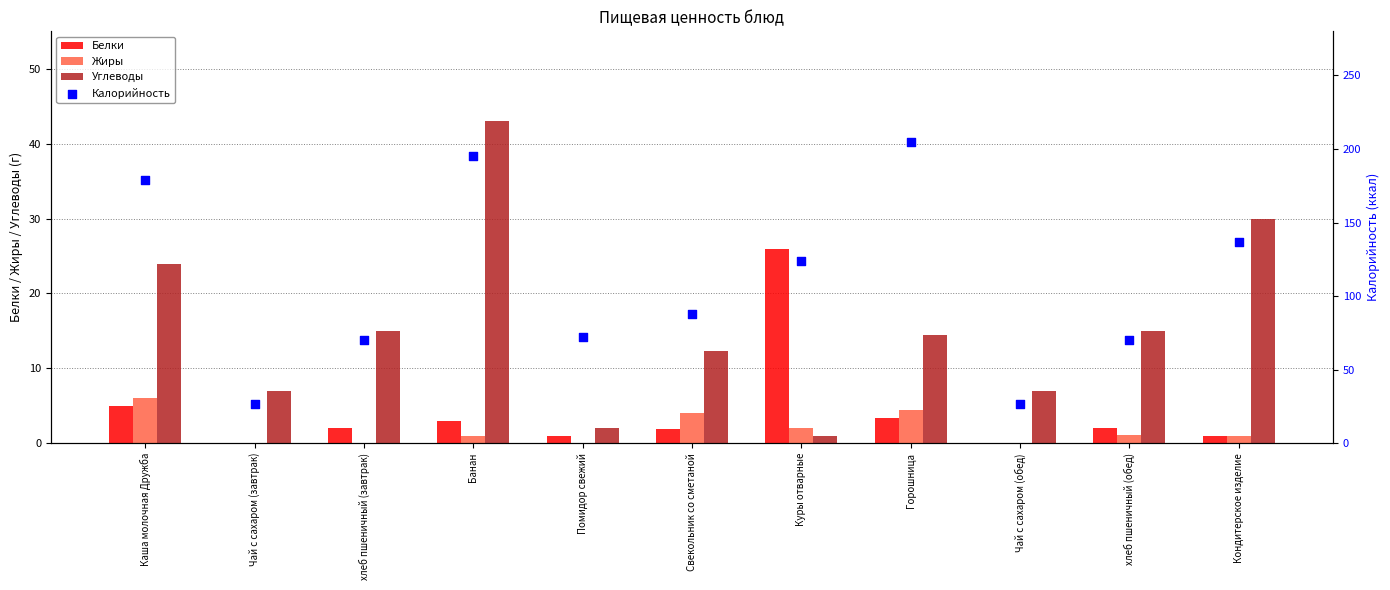

What are all the series names shown in the legend?

Белки, Жиры, Углеводы, Калорийность